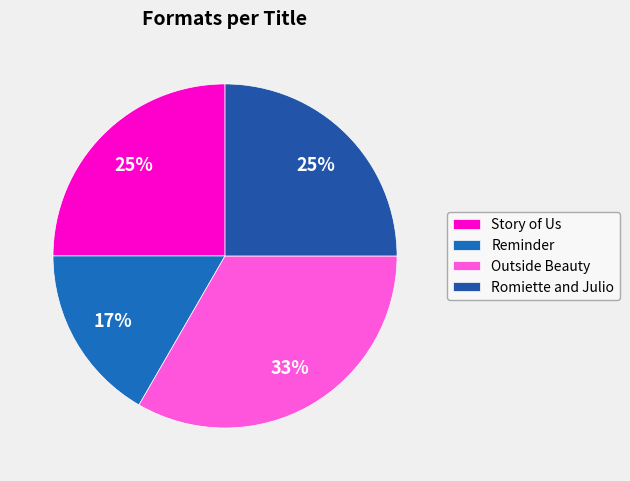

To the nearest percent, what is the combined percentage of Story of Us and Outside Beauty?

58%